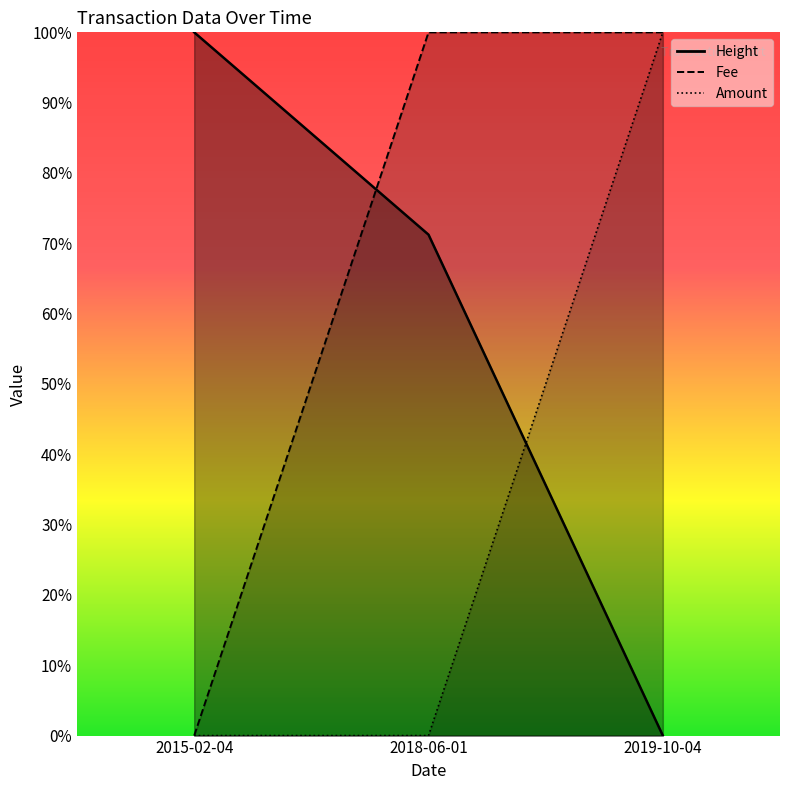

Reading left to right, transcribe all the data shown in this chart.

Height: 2015-02-04=100.0	2018-06-01=71.2	2019-10-04=0.0
Amount: 2015-02-04=0.0	2018-06-01=0.0	2019-10-04=100.0
Fee: 2015-02-04=0.0	2018-06-01=100.0	2019-10-04=100.0